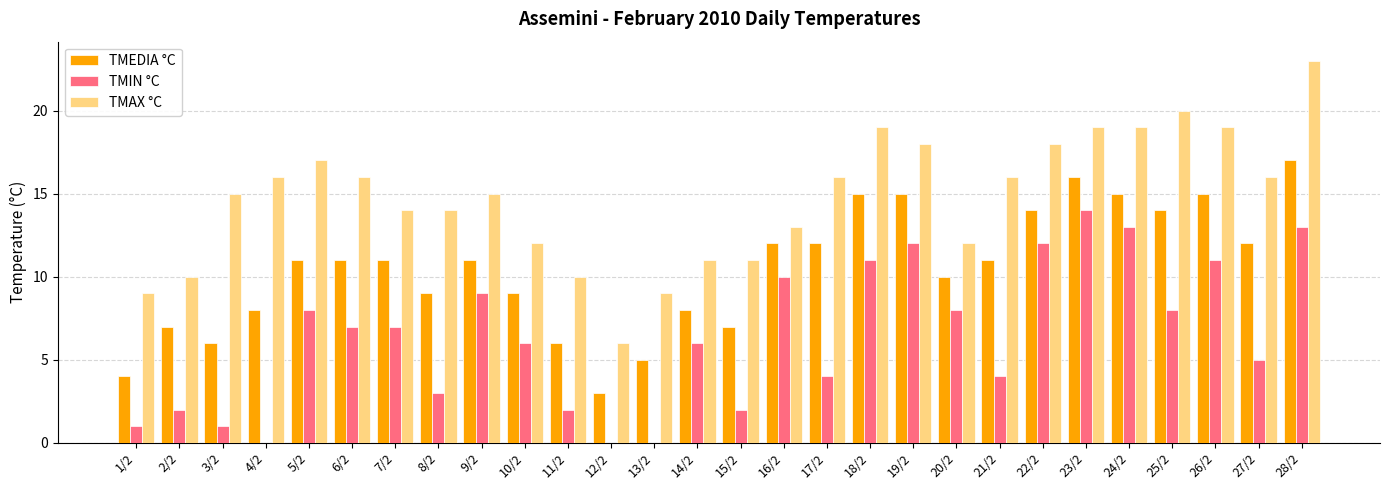

Is the value of TMAX °C at 10/2 greater than the value of TMIN °C at 2/2?

Yes